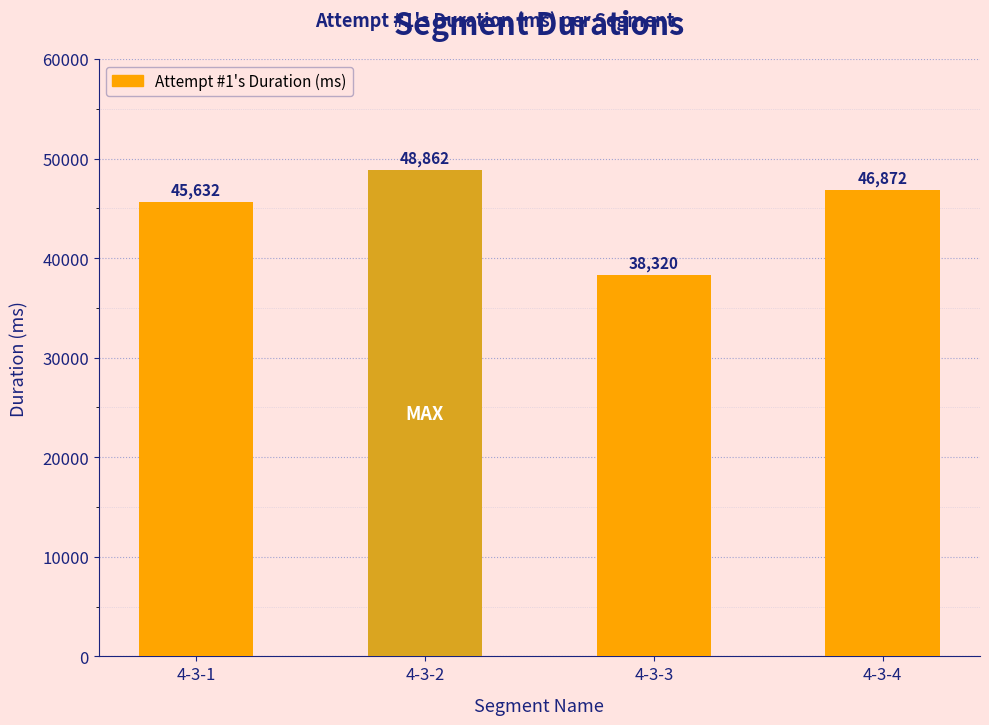

Which has a higher value, 4-3-3 or 4-3-2?

4-3-2